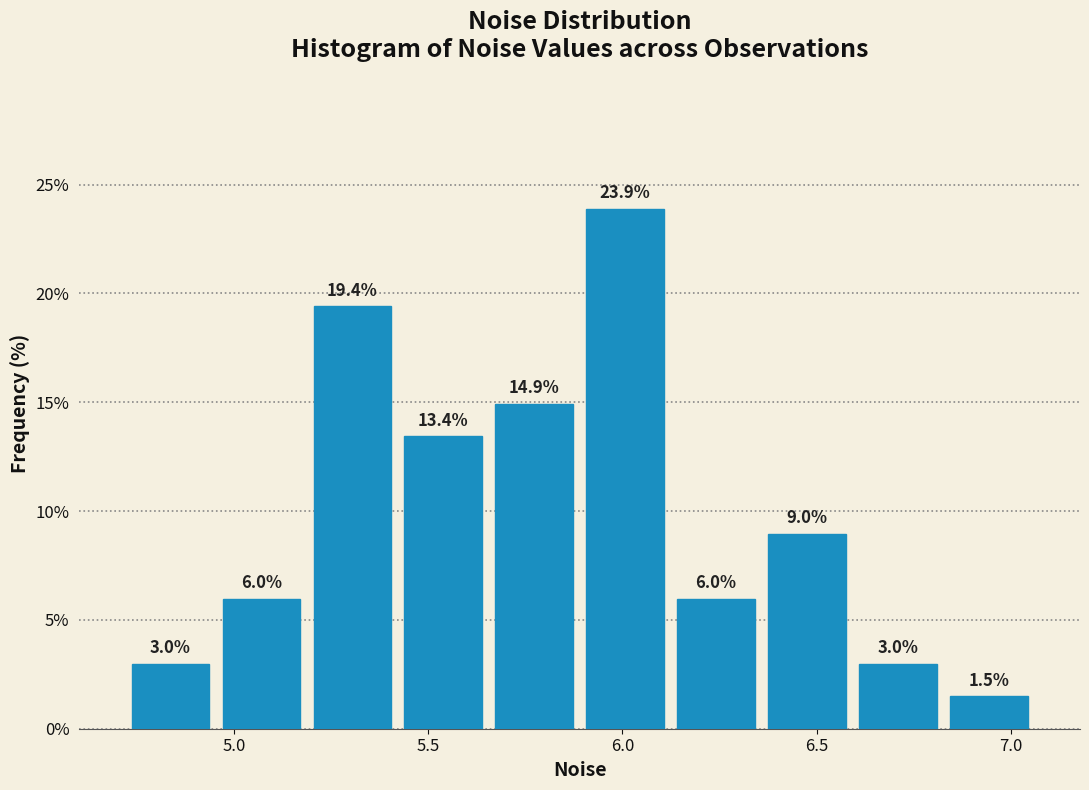

Over which range of the x-axis is the bar tallest?

5.90 to 6.10